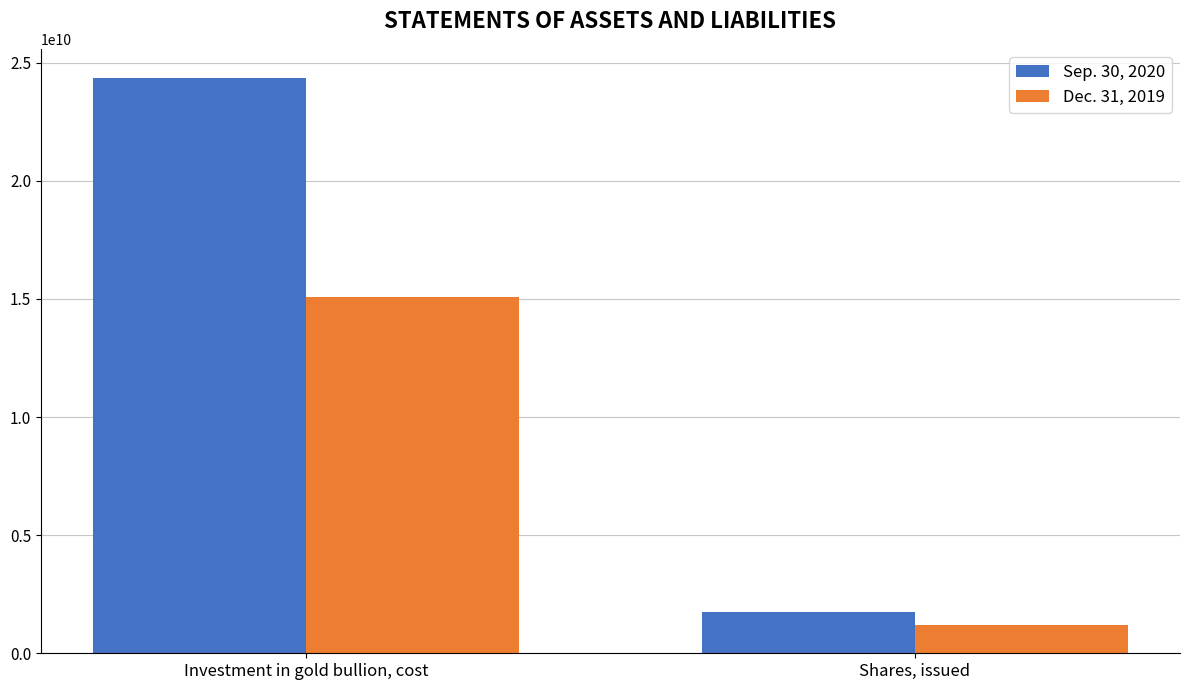

Is it true that Dec. 31, 2019 equals 1211150000 at Shares, issued?

True